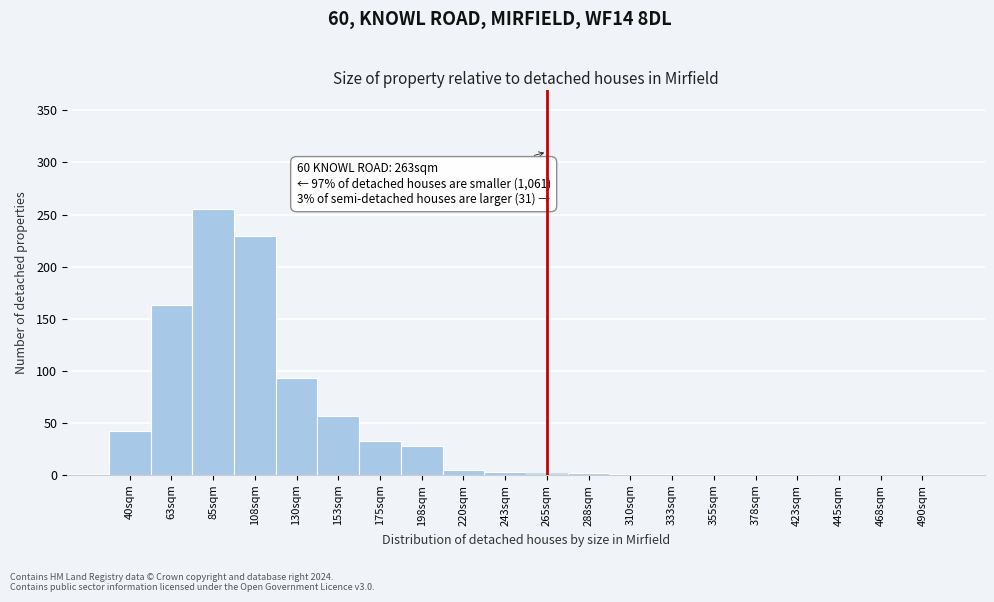

At which category does the chart reach its peak across all series?

85sqm